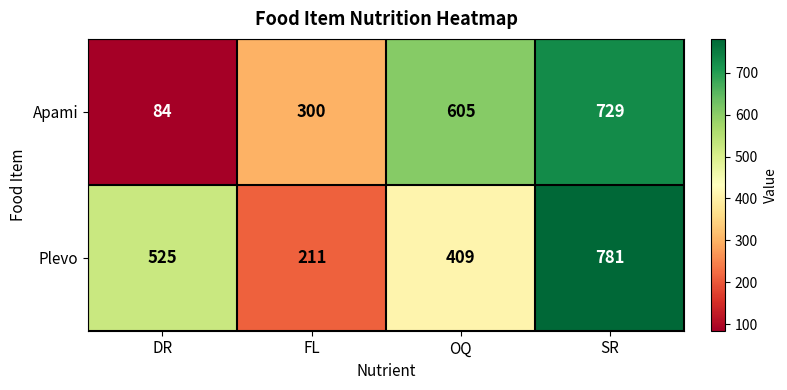

Rank the series by their maximum value, from highest to lowest.

Plevo, Apami